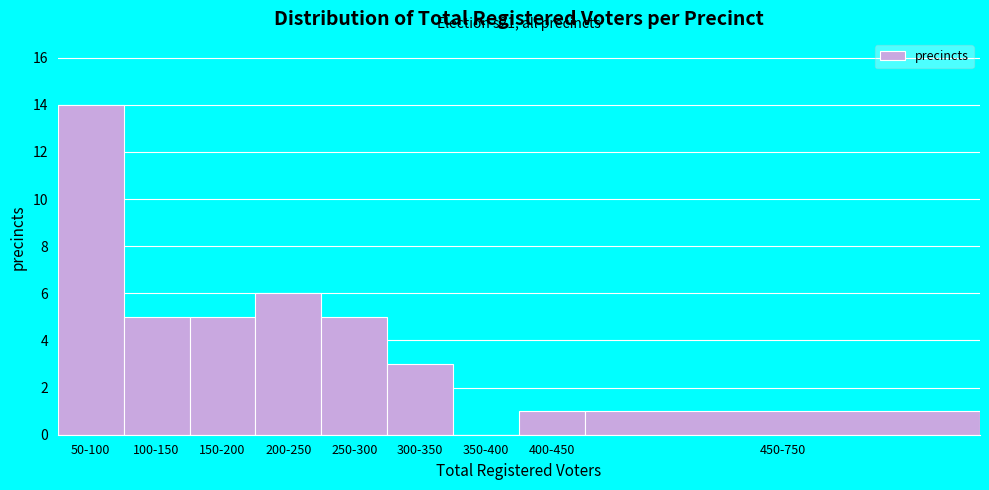

Reading left to right, what are all the values shown in this chart?

50-100=14	100-150=5	150-200=5	200-250=6	250-300=5	300-350=3	350-400=0	400-450=1	450-750=1